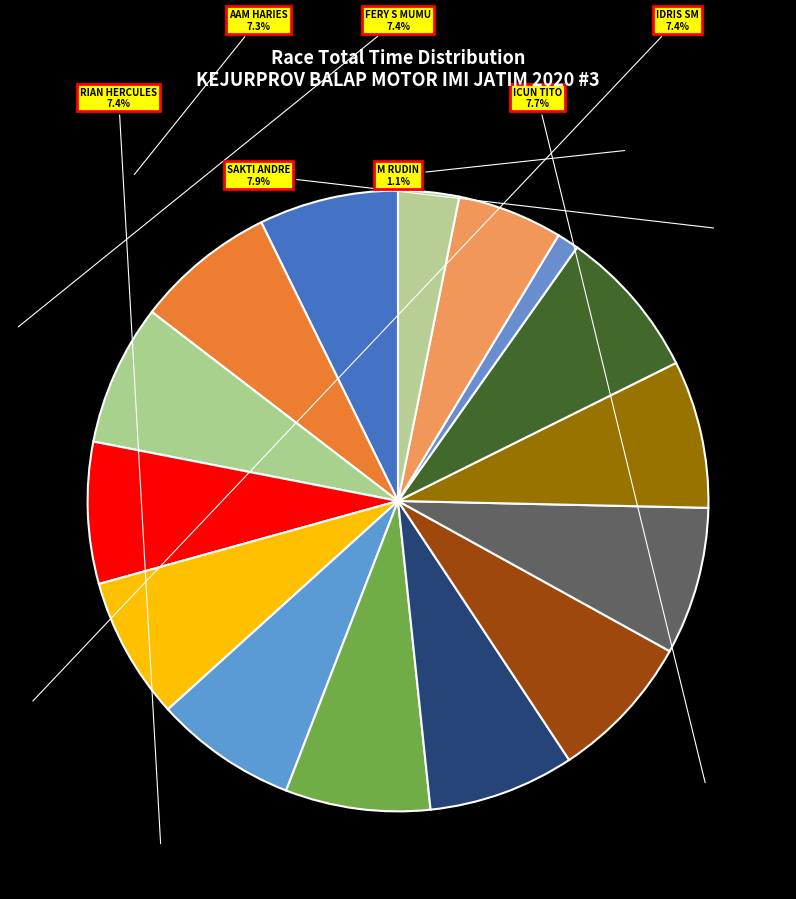

Between SOFFAN ZYROF and TOMMY SALIM, which is larger?

SOFFAN ZYROF